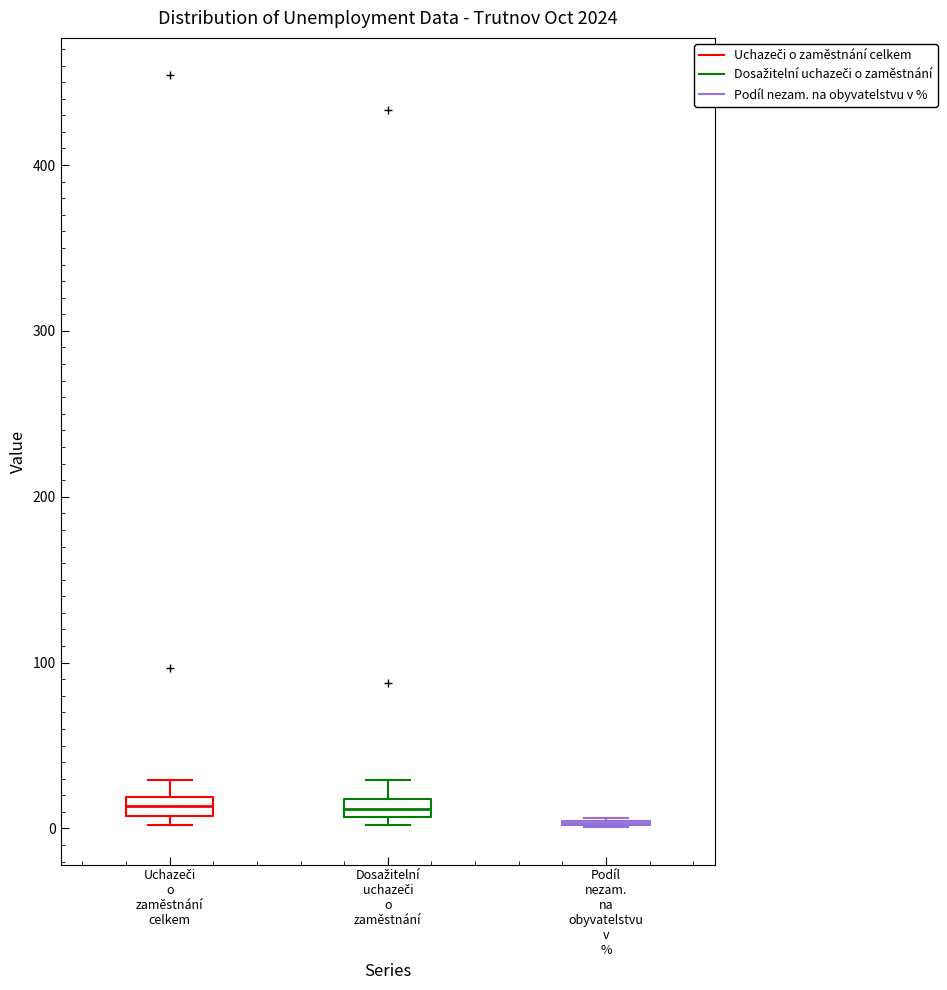

Where does the upper whisker of the box for Dosažitelní uchazeči o zaměstnání end on the y-axis? The values are not printed on the chart, so give them approximately, as read against the axis.

30